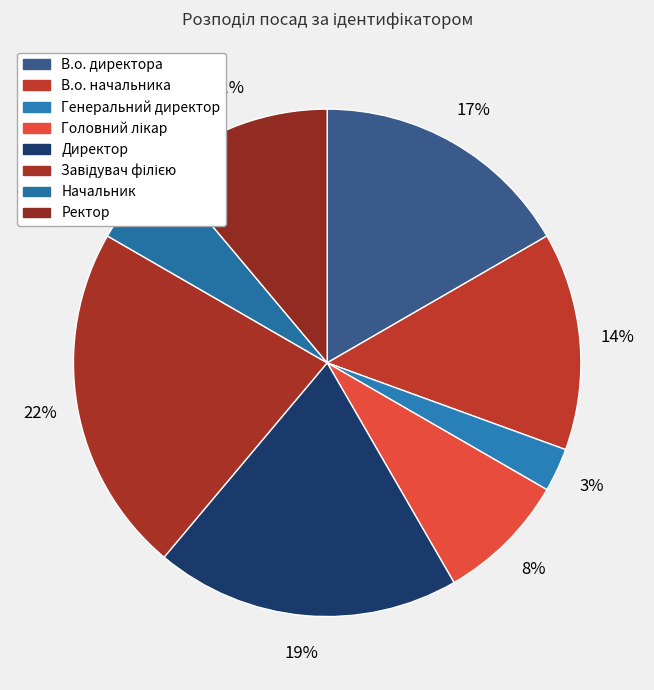

To the nearest percent, what percentage of the pie is В.о. начальника?

14%